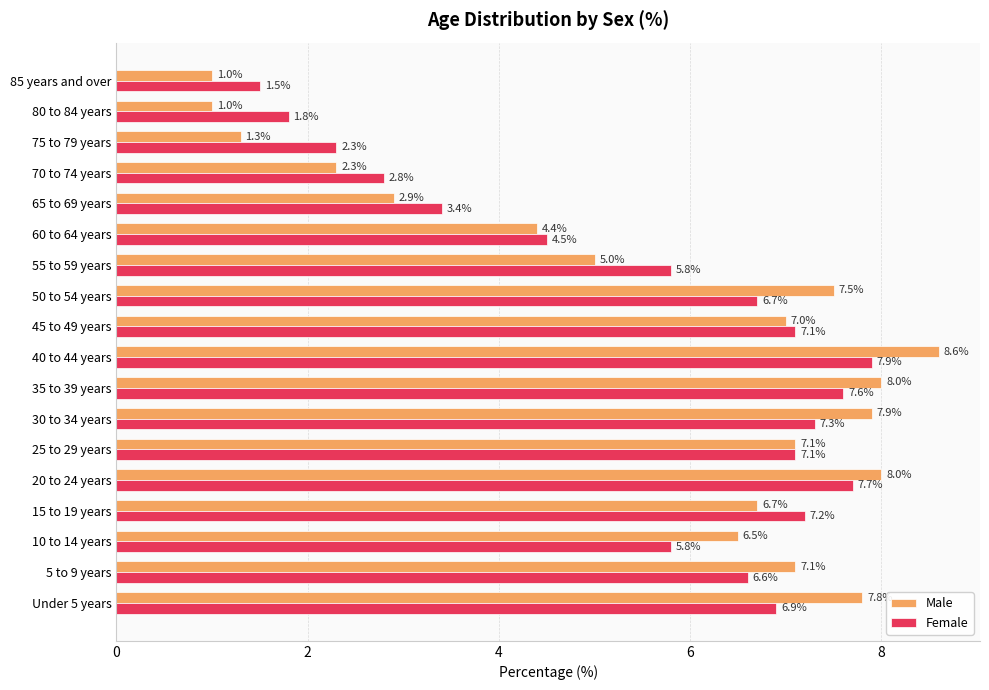

Which series changed the most between 30 to 34 years and 80 to 84 years?

Male